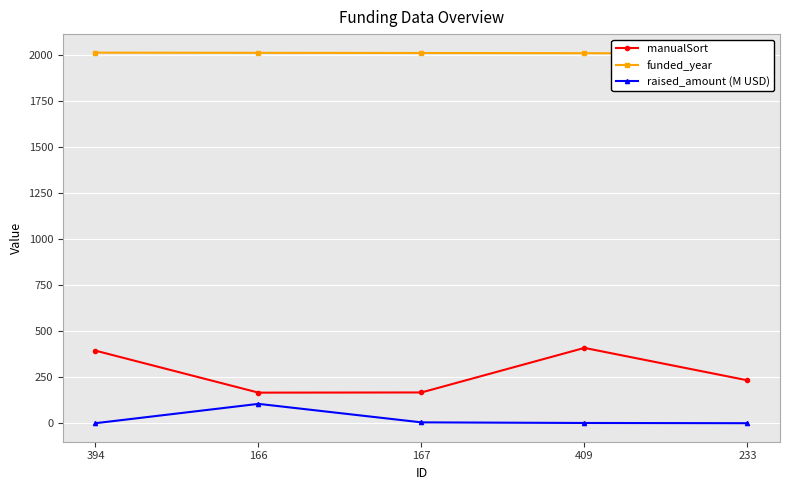

True or false: funded_year has more than 1 points higher than both neighbors.

False